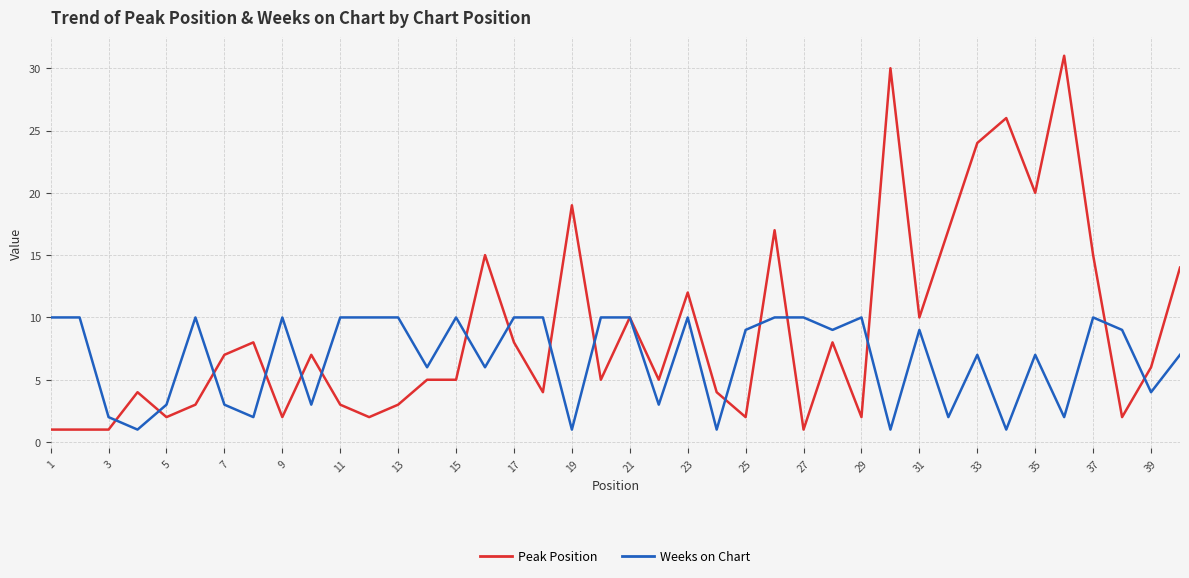

In Weeks on Chart, how many points are lower than both neighbors (excluding endpoints)?

14